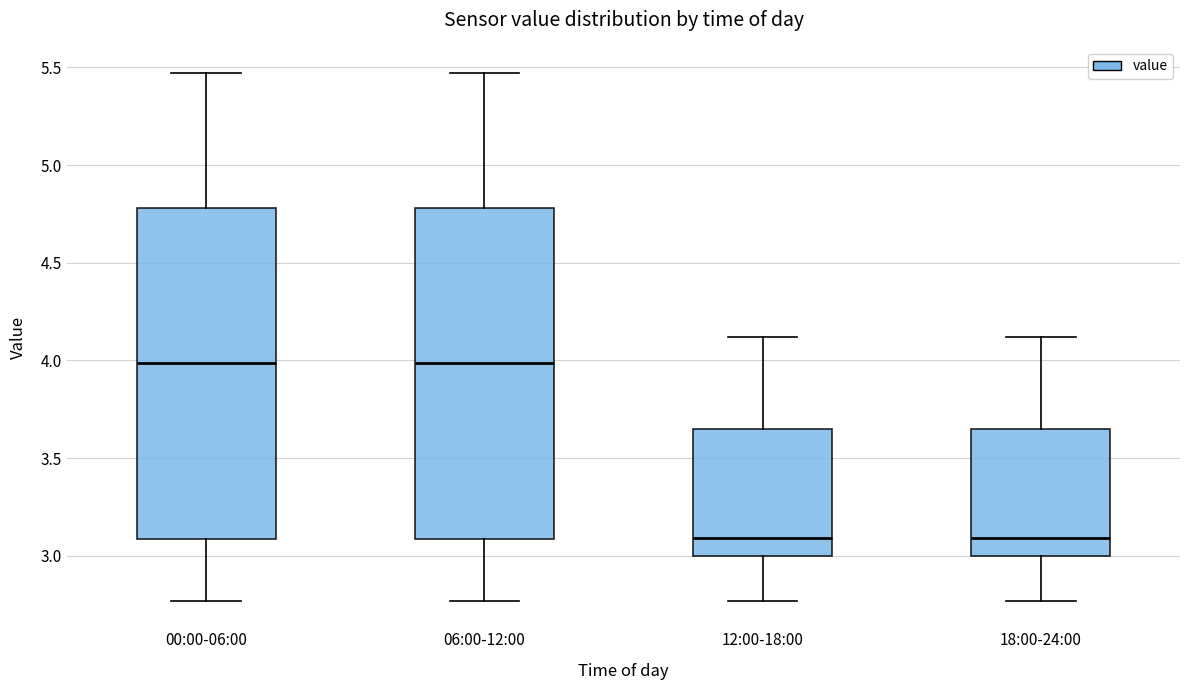

Reading left to right, read every box against the y-axis: the position of its median line, the range the box covers, and the ends of its whiskers. The values are not printed on the chart, so give them approximately, as read against the axis.

00:00-06:00: median 4.00, box 3.10 to 4.80, whiskers 2.75 to 5.45
06:00-12:00: median 4.00, box 3.10 to 4.80, whiskers 2.75 to 5.45
12:00-18:00: median 3.10, box 3.00 to 3.65, whiskers 2.75 to 4.10
18:00-24:00: median 3.10, box 3.00 to 3.65, whiskers 2.75 to 4.10